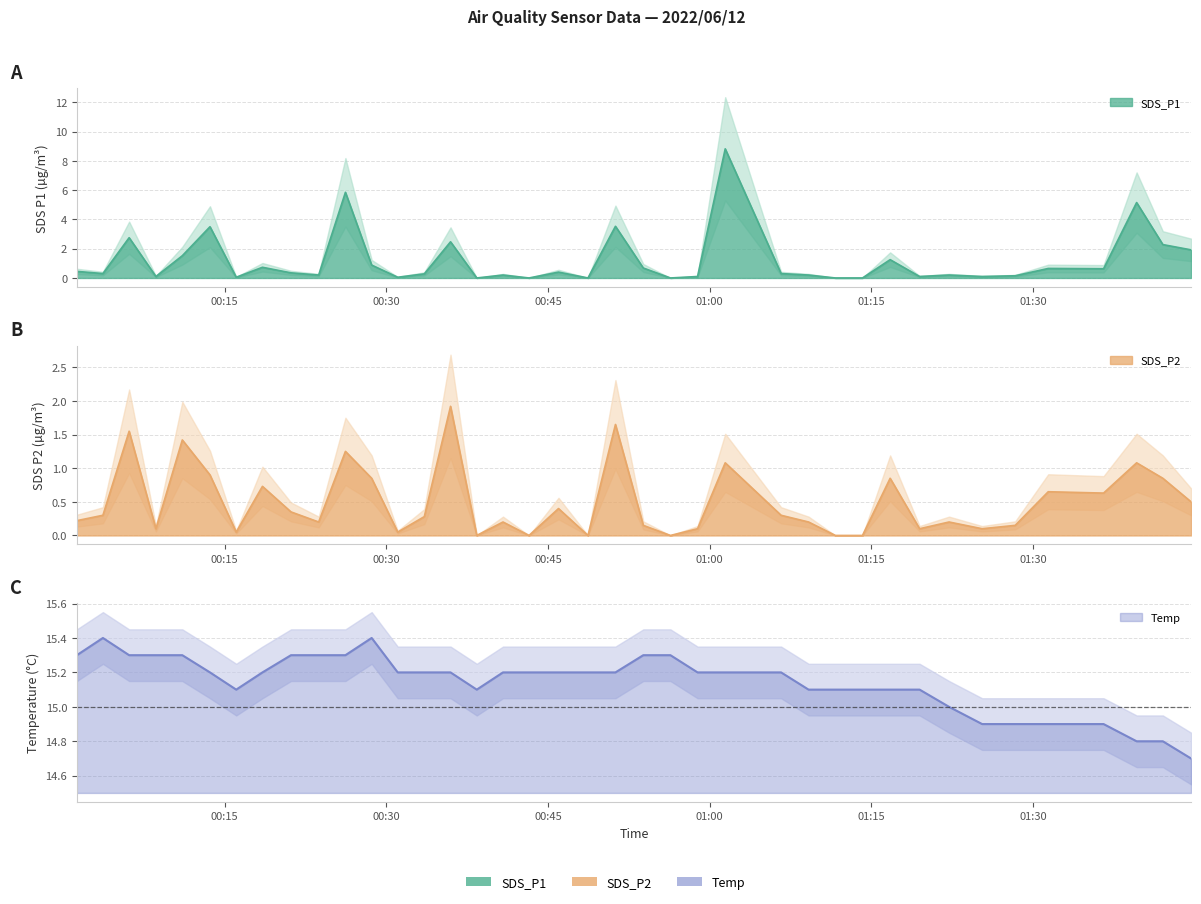

True or false: SDS_P1 has a value of 0.1 at 2022/06/12 01:09.

False